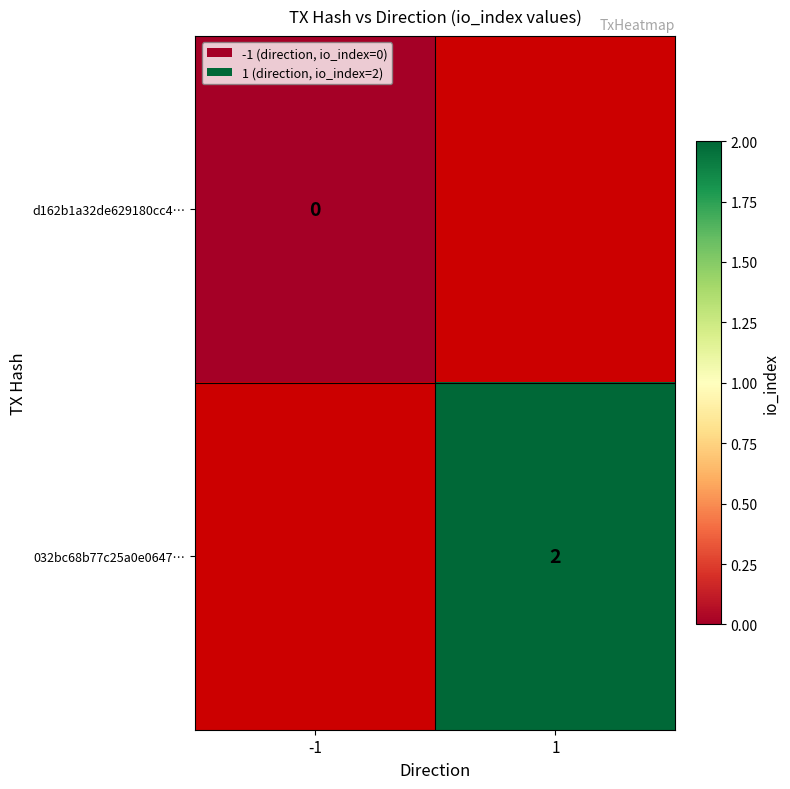

What is the maximum value shown in the chart?

2.0